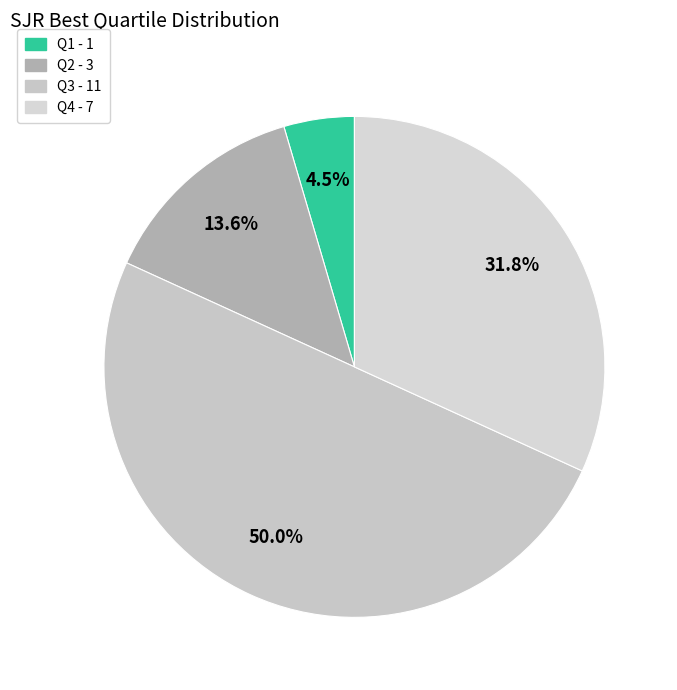

Count the number of slices in the pie.

4